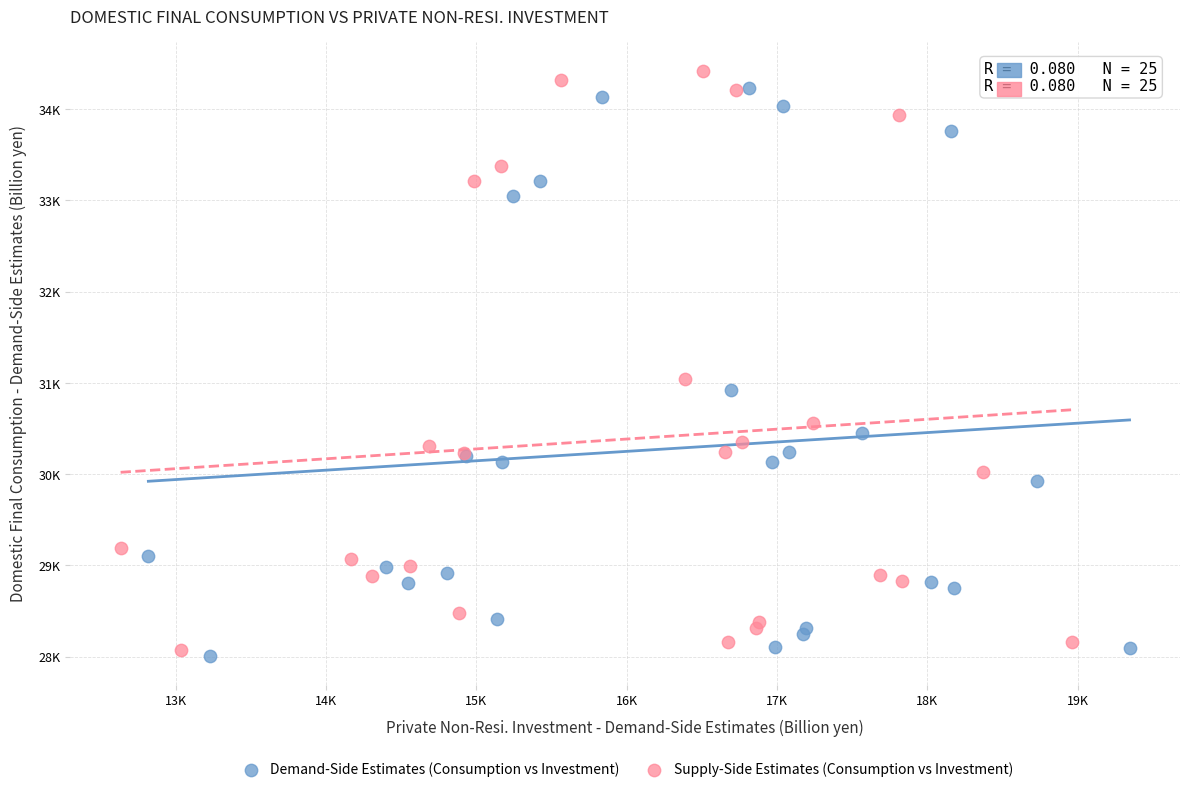

Which series reaches the maximum Y coordinate?

Supply-Side Estimates (Consumption vs Investment)